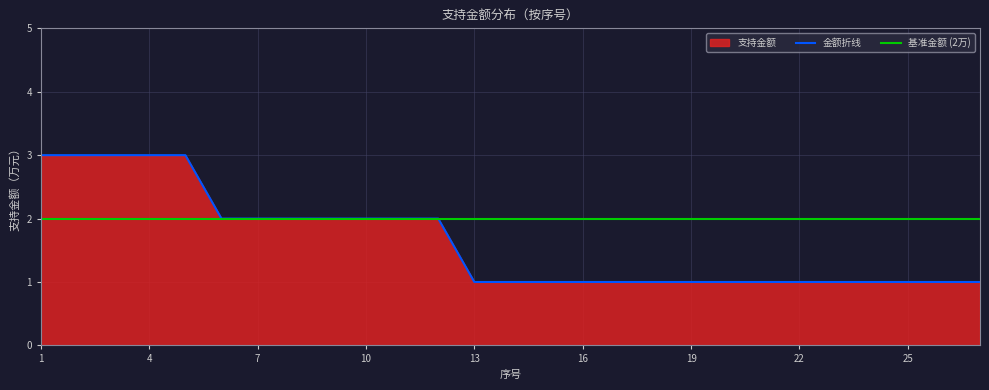

What is the difference between the maximum and minimum values?

2